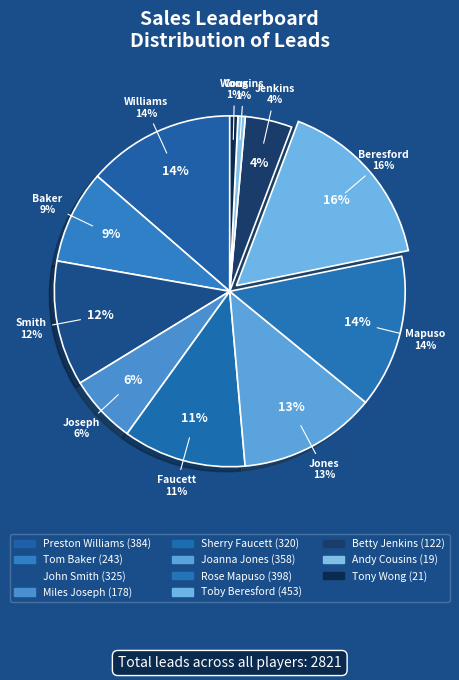

Is it true that John Smith is 12% of the pie?

True